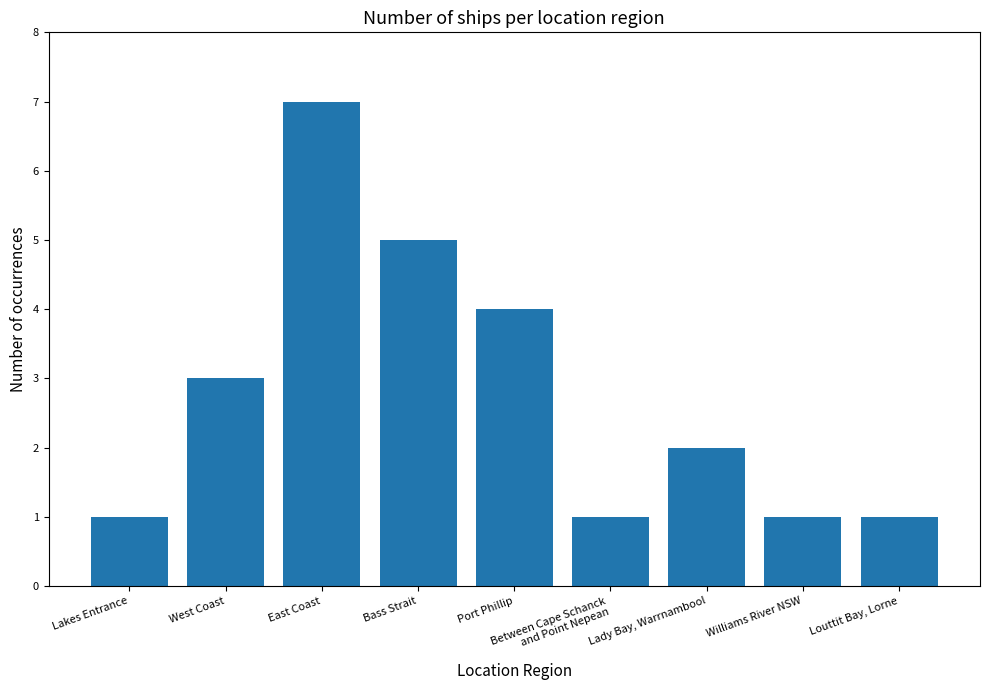

How many bars are there in total?

9